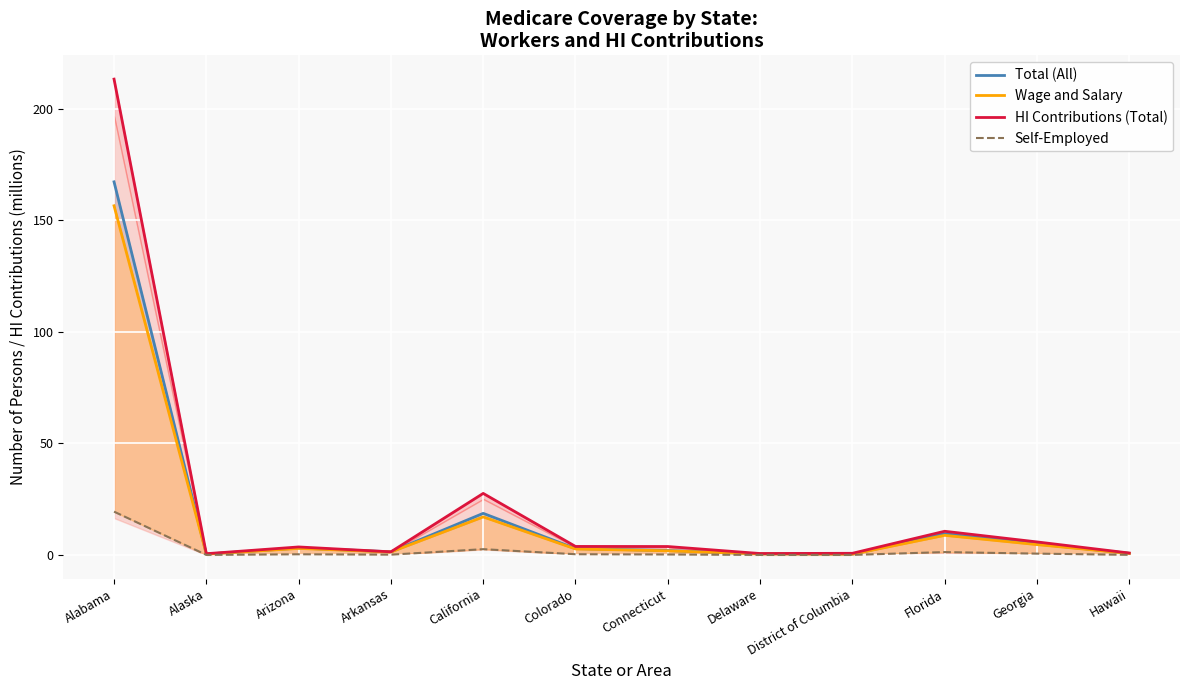

Reading right to left, transcribe all the data shown in this chart.

Total (All): Hawaii=0.8	Georgia=5.0	Florida=9.6	District of Columbia=0.4	Delaware=0.5	Connecticut=2.0	Colorado=2.9	California=18.7	Arkansas=1.5	Arizona=3.1	Alaska=0.4	Alabama=167.3
Wage and Salary: Hawaii=0.7	Georgia=4.7	Florida=8.8	District of Columbia=0.4	Delaware=0.5	Connecticut=1.9	Colorado=2.7	California=17.1	Arkansas=1.4	Arizona=3.0	Alaska=0.4	Alabama=156.5
HI Contributions (Total): Hawaii=0.9	Georgia=5.9	Florida=10.6	District of Columbia=0.8	Delaware=0.7	Connecticut=3.8	Colorado=3.8	California=27.6	Arkansas=1.4	Arizona=3.6	Alaska=0.6	Alabama=213.3
Self-Employed: Hawaii=0.1	Georgia=0.6	Florida=1.3	District of Columbia=0.0	Delaware=0.0	Connecticut=0.2	Colorado=0.4	California=2.6	Arkansas=0.2	Arizona=0.3	Alaska=0.0	Alabama=19.4